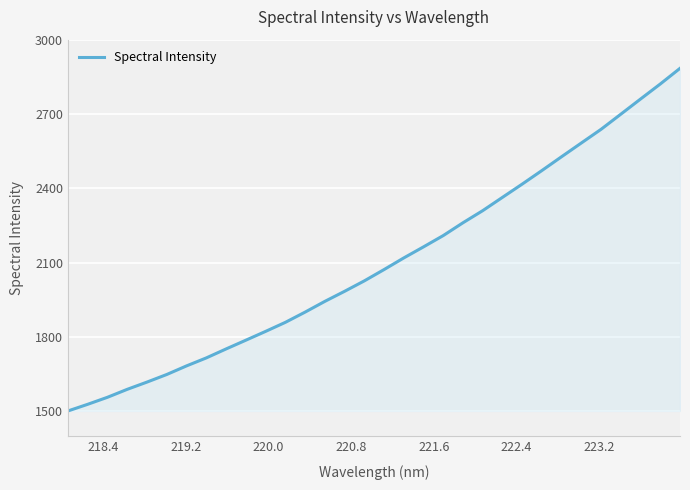

Does the chart display data point markers on the line(s)?

No